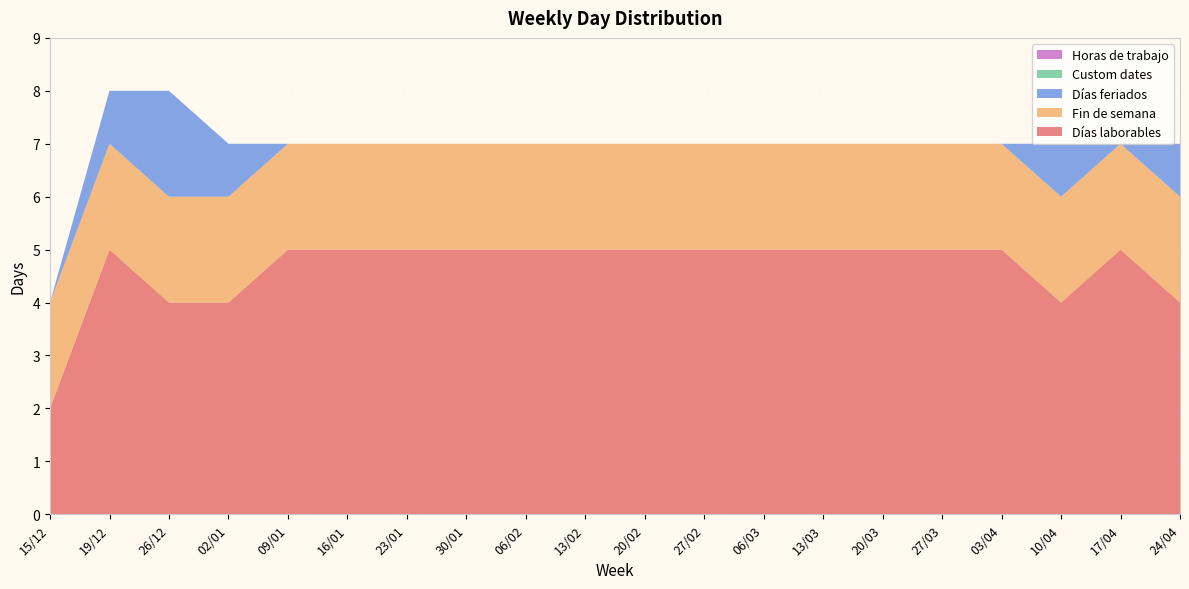

Reading left to right, what are all the values shown in this chart?

Días laborables: 2	5	4	4	5	5	5	5	5	5	5	5	5	5	5	5	5	4	5	4
Fin de semana: 2	2	2	2	2	2	2	2	2	2	2	2	2	2	2	2	2	2	2	2
Días feriados: 0	1	2	1	0	0	0	0	0	0	0	0	0	0	0	0	0	1	0	1
Custom dates: 0	0	0	0	0	0	0	0	0	0	0	0	0	0	0	0	0	0	0	0
Horas de trabajo: 0	0	0	0	0	0	0	0	0	0	0	0	0	0	0	0	0	0	0	0